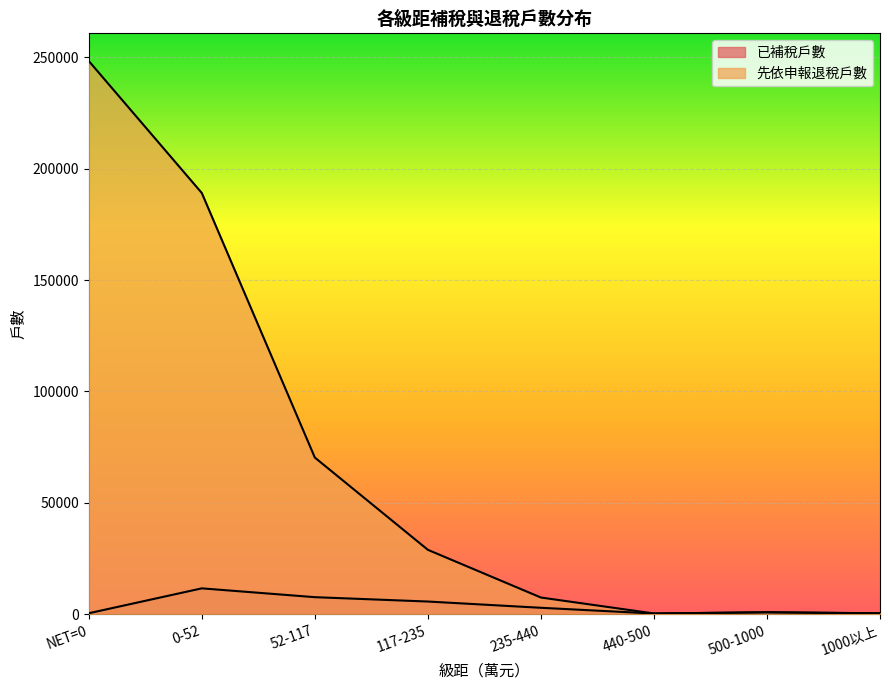

Rank the series at 52-117 from lowest to highest value.

已補稅戶數, 先依申報退稅戶數